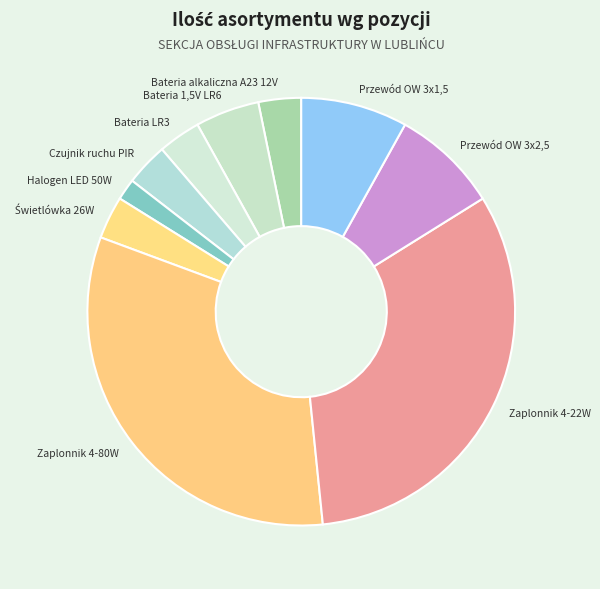

Count the number of slices in the pie.

10